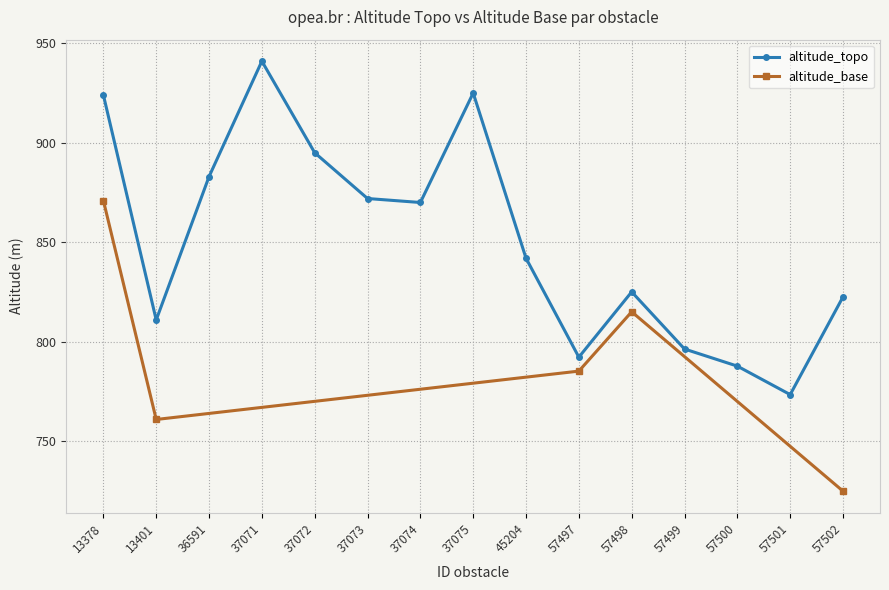

What is the value of the altitude_topo point at the 14th from the left?

773.5